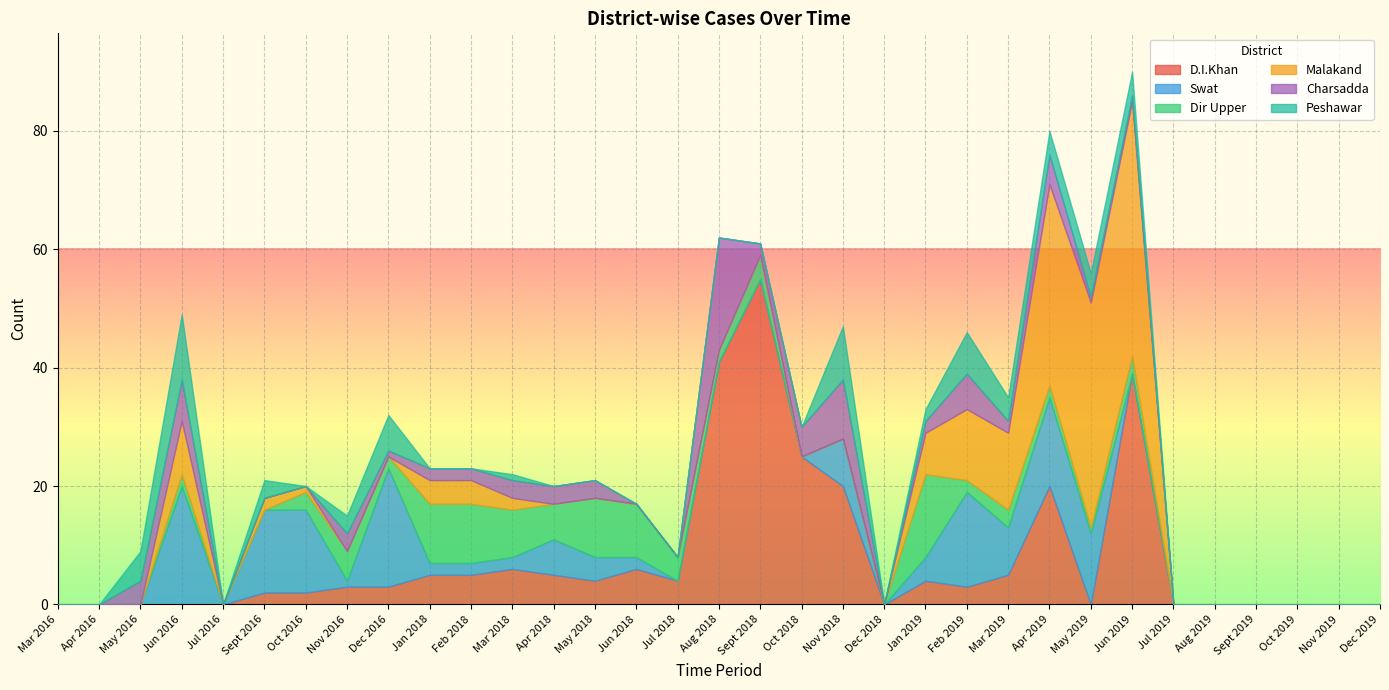

Between which two adjacent categories do Dir Upper and Peshawar first intersect?

Sept 2016 and Oct 2016